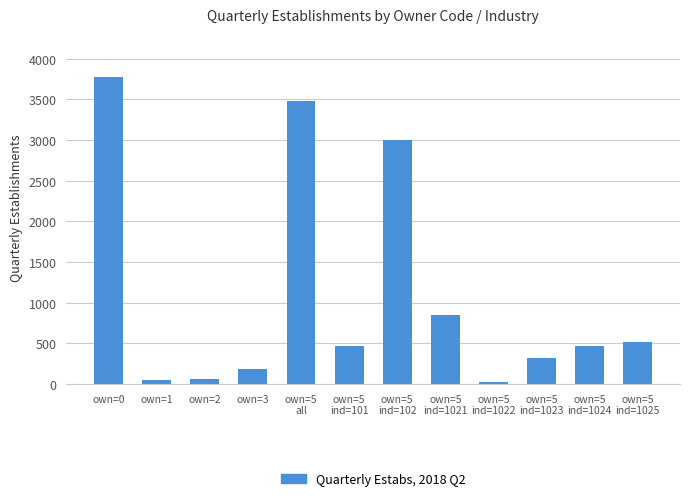

Between own=5
ind=1022 and own=5
ind=1024, which is larger?

own=5
ind=1024